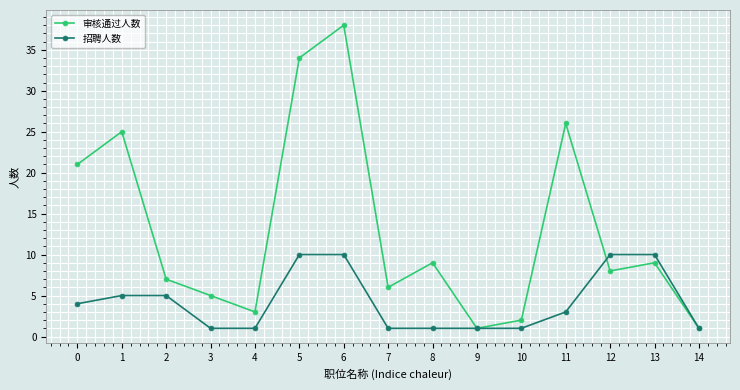

What is the difference between the second highest and second lowest values in the 审核通过人数 series?

33